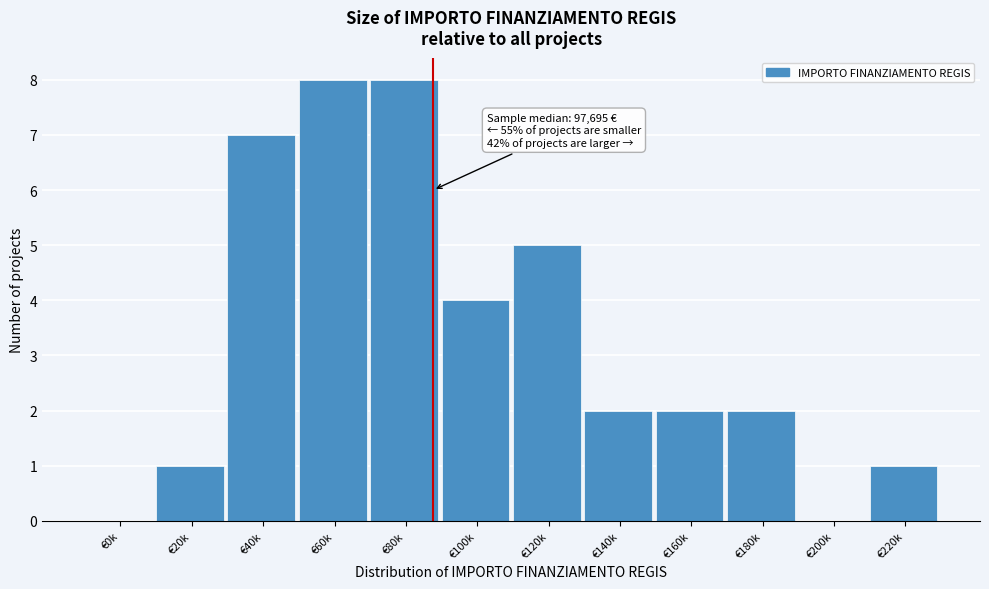

Reading left to right, transcribe all the data shown in this chart.

€0k=0	€20k=1	€40k=7	€60k=8	€80k=8	€100k=4	€120k=5	€140k=2	€160k=2	€180k=2	€200k=0	€220k=1